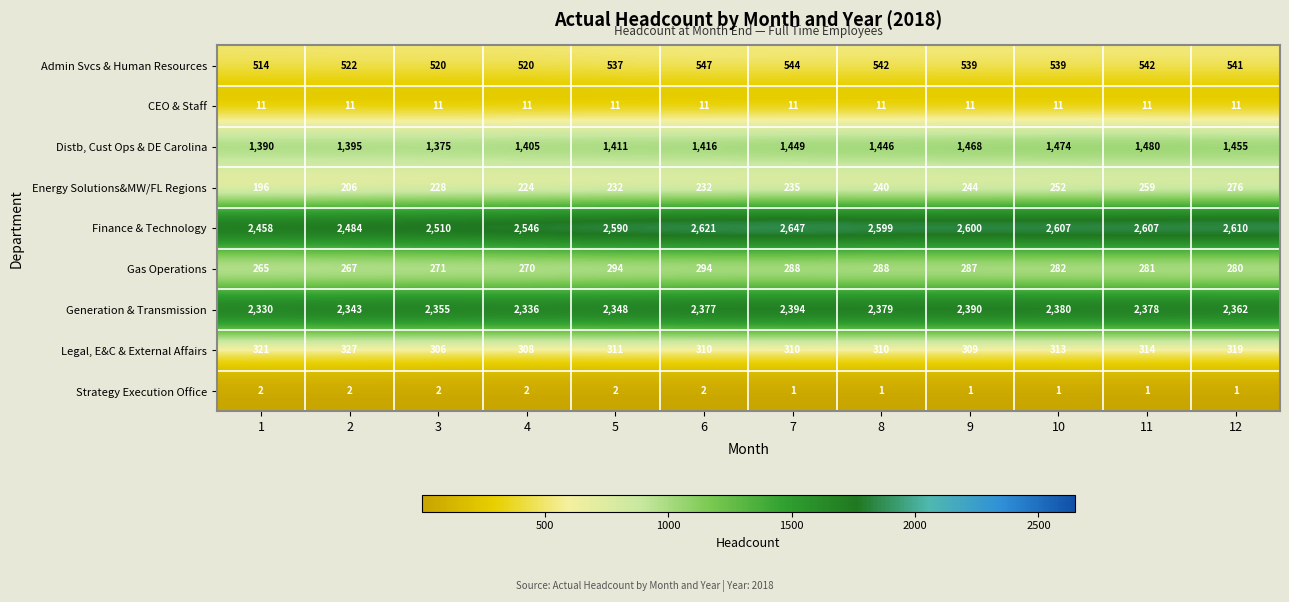

What is the sum of the Strategy Execution Office values at 7 and 3?

3